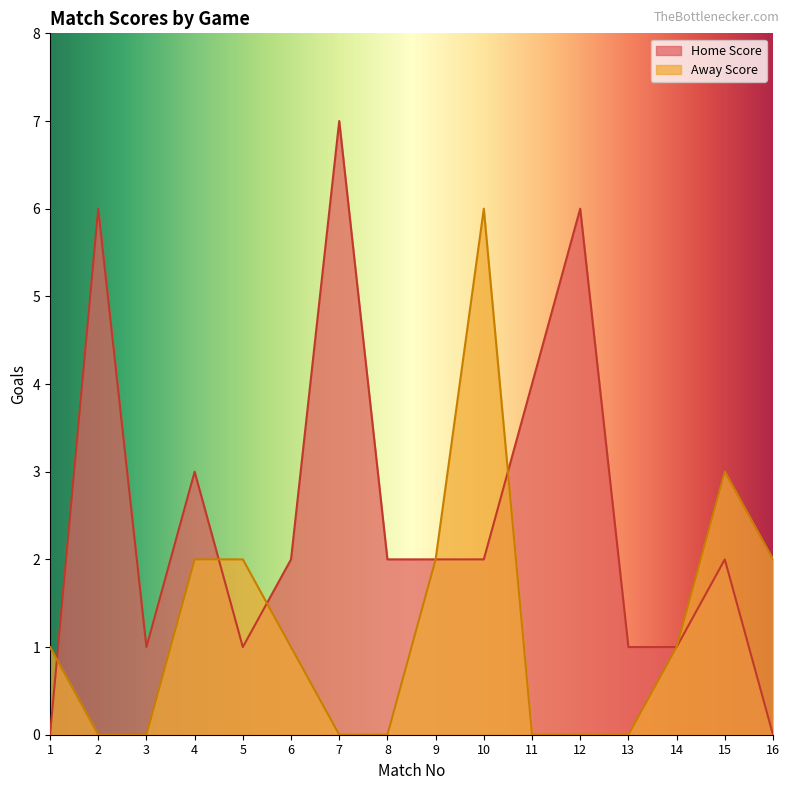

Reading right to left, transcribe all the data shown in this chart.

Home Score: 16=0	15=2	14=1	13=1	12=6	11=4	10=2	9=2	8=2	7=7	6=2	5=1	4=3	3=1	2=6	1=0
Away Score: 16=2	15=3	14=1	13=0	12=0	11=0	10=6	9=2	8=0	7=0	6=1	5=2	4=2	3=0	2=0	1=1